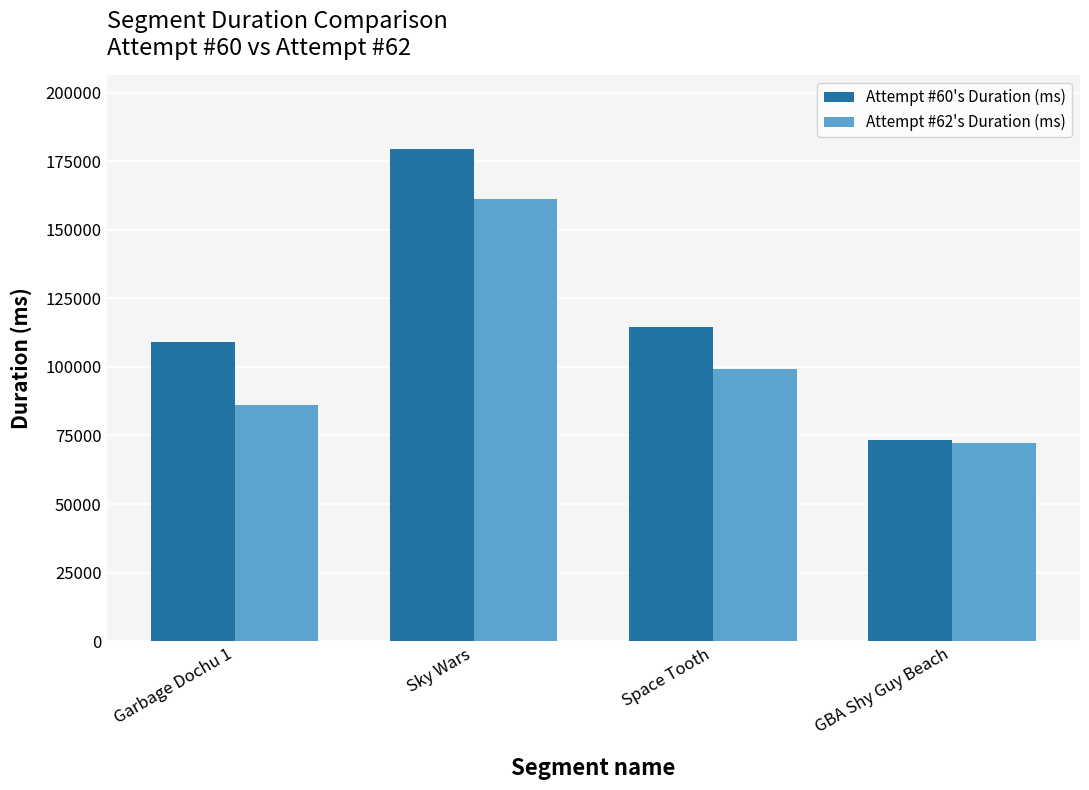

What is the value of the Attempt #60's Duration (ms) bar at the 4th from the left?

73159